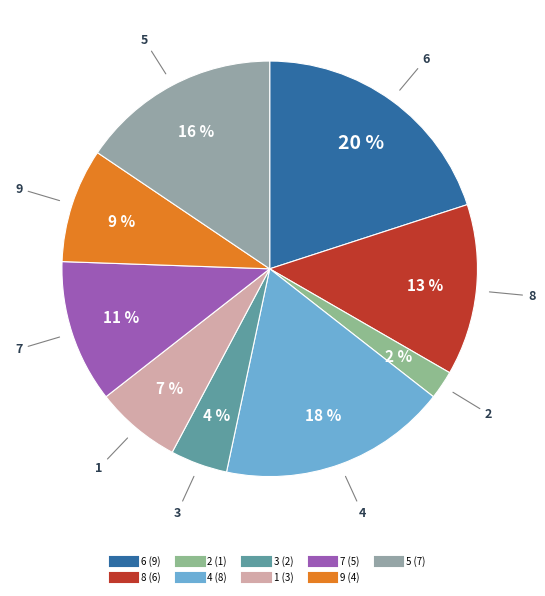

To the nearest percent, what portion does 3 represent?

4%